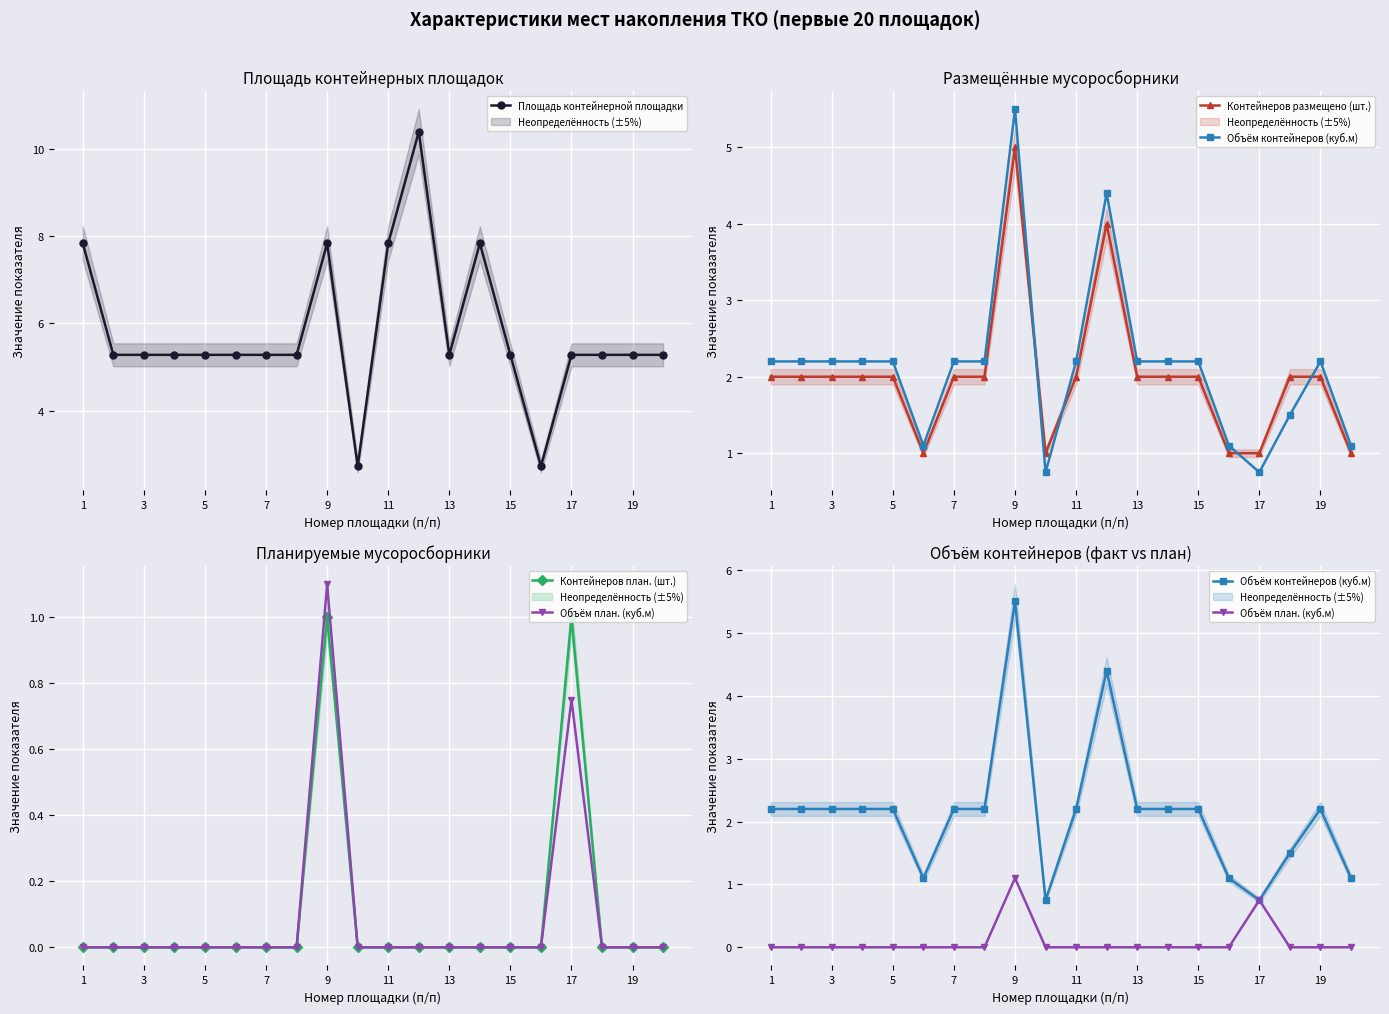

What is the average value of the Объём план. (куб.м) series?

0.1